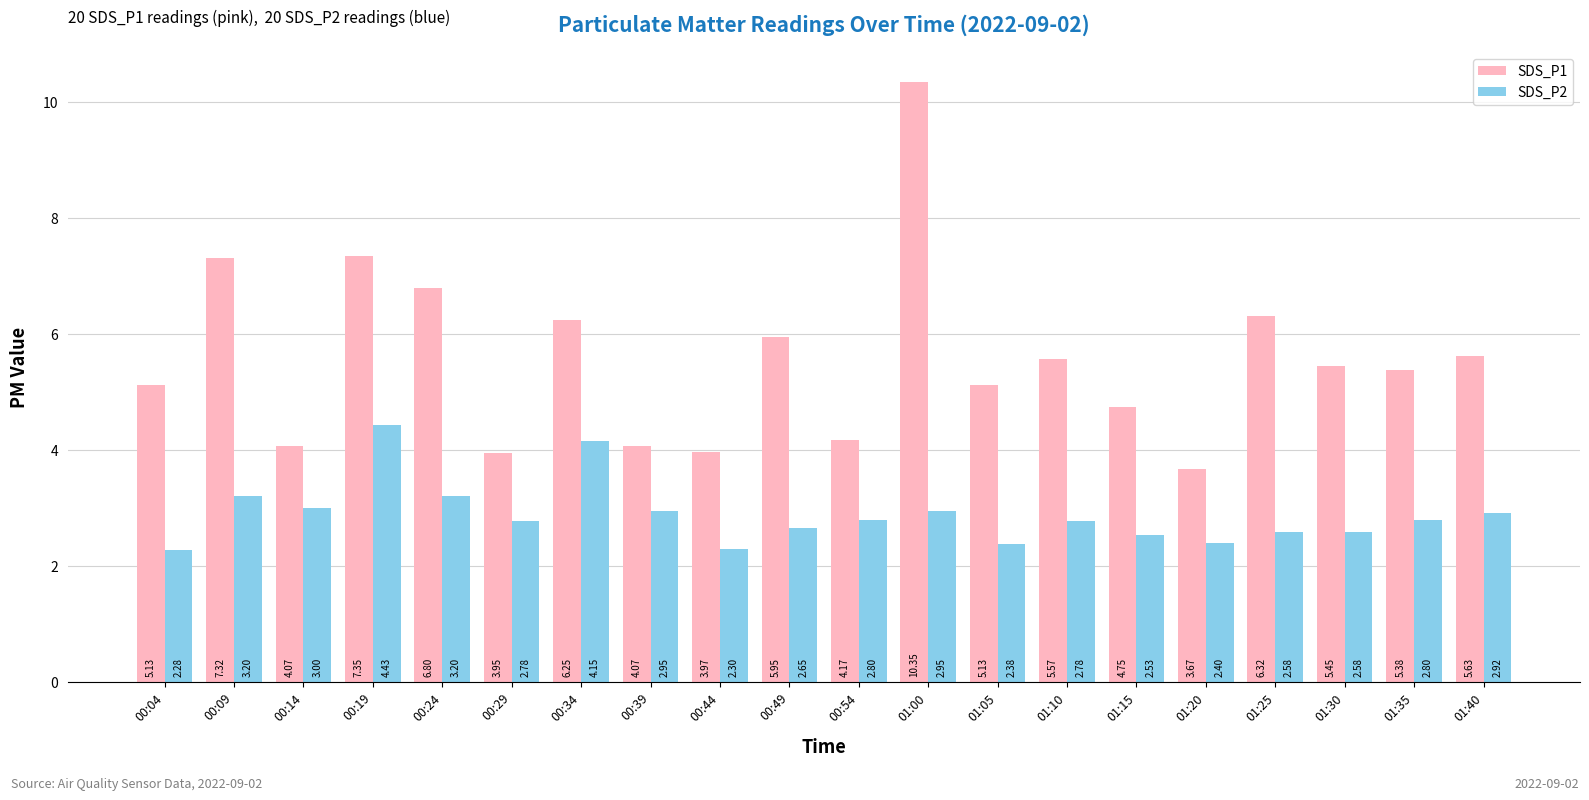

Are the bars grouped side by side (vs. stacked)?

Yes